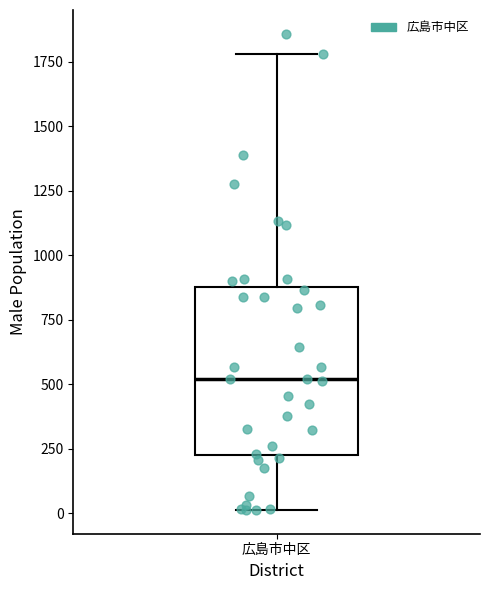

Where does the lower whisker of the box for 広島市中区 end on the y-axis? The values are not printed on the chart, so give them approximately, as read against the axis.

0